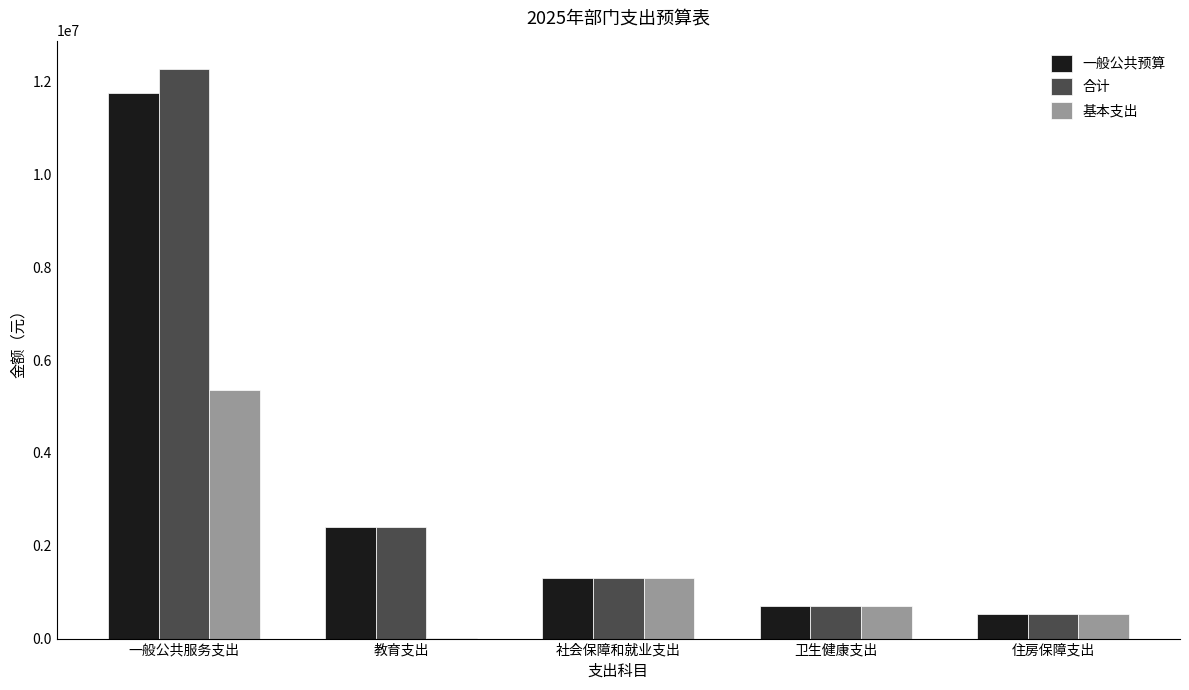

Is the value of 基本支出 at 一般公共服务支出 greater than the value of 一般公共预算 at 教育支出?

Yes